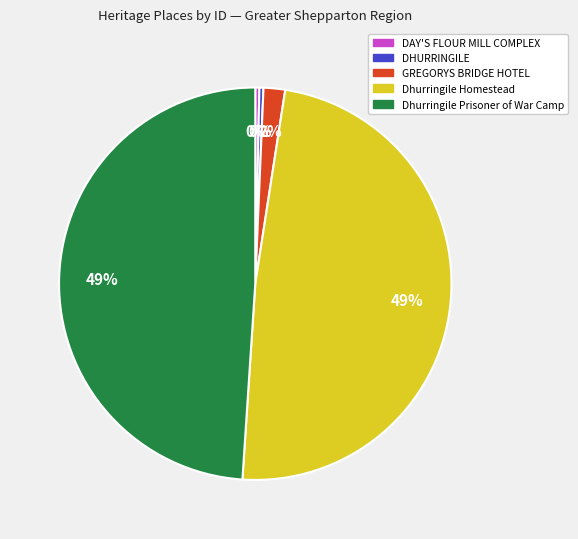

Is the sum of Dhurringile Prisoner of War Camp and DHURRINGILE greater than half?

No